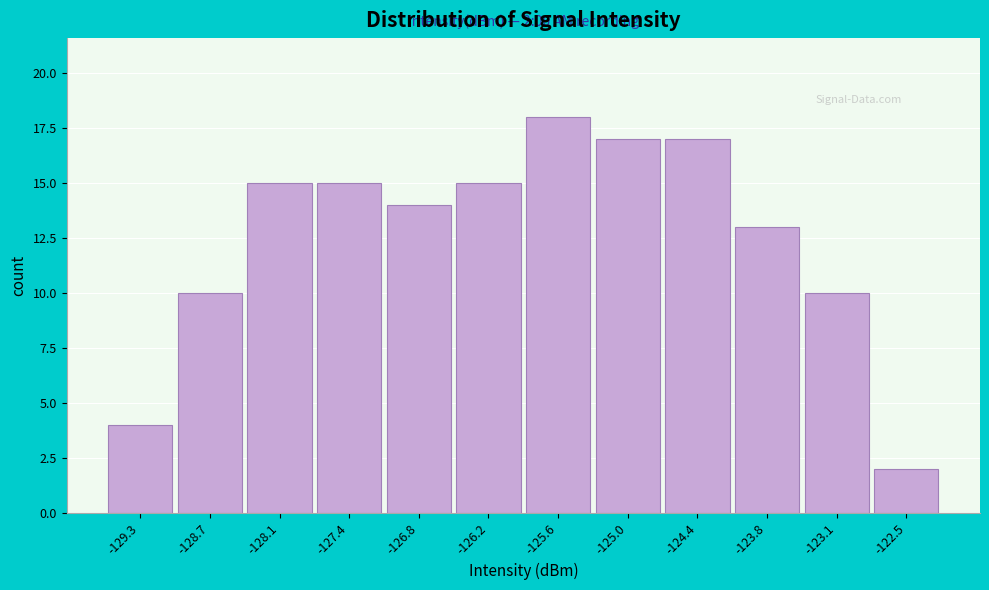

Which range on the x-axis has the tallest bar?

-125.9 to -125.3